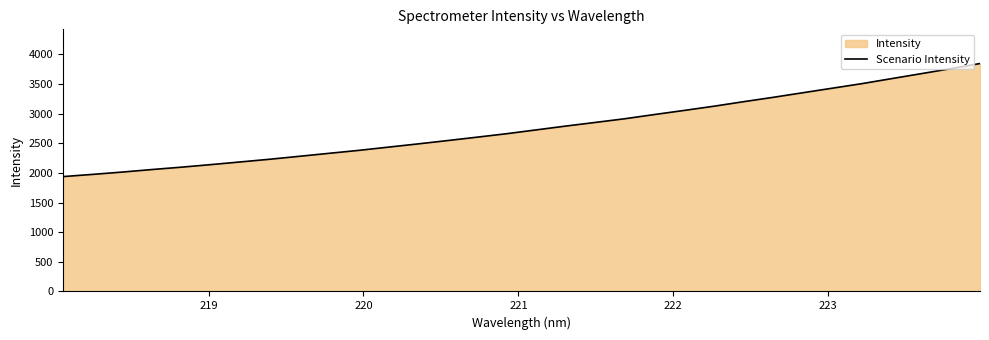

What is the maximum value shown in the chart?

3844.4